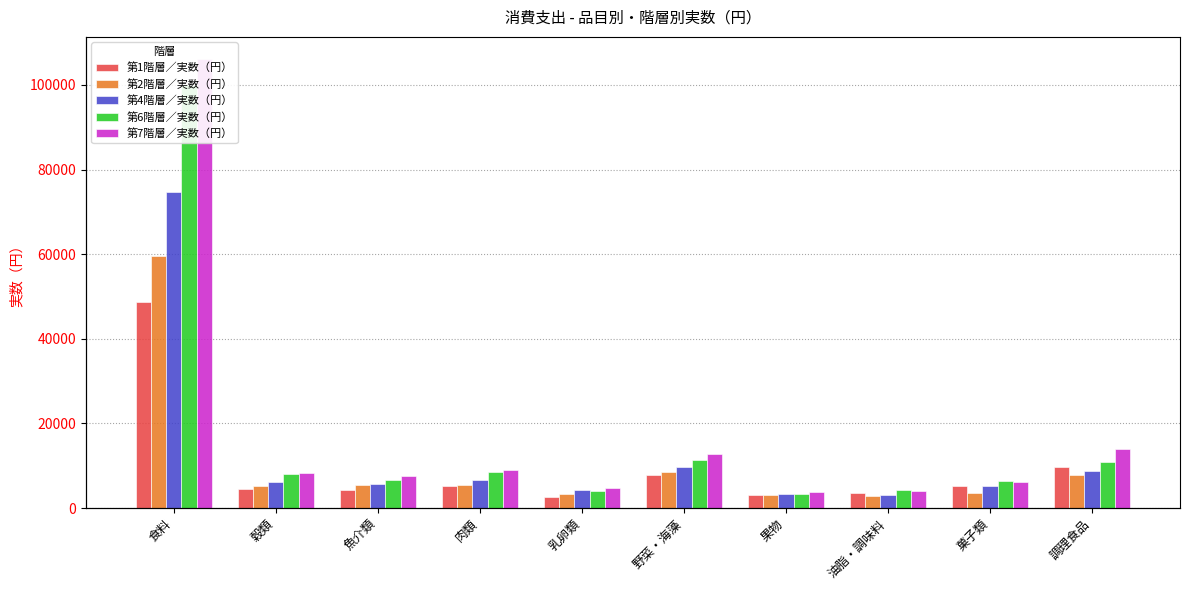

Rank the series by their maximum value, from lowest to highest.

第1階層／実数（円）, 第2階層／実数（円）, 第4階層／実数（円）, 第6階層／実数（円）, 第7階層／実数（円）